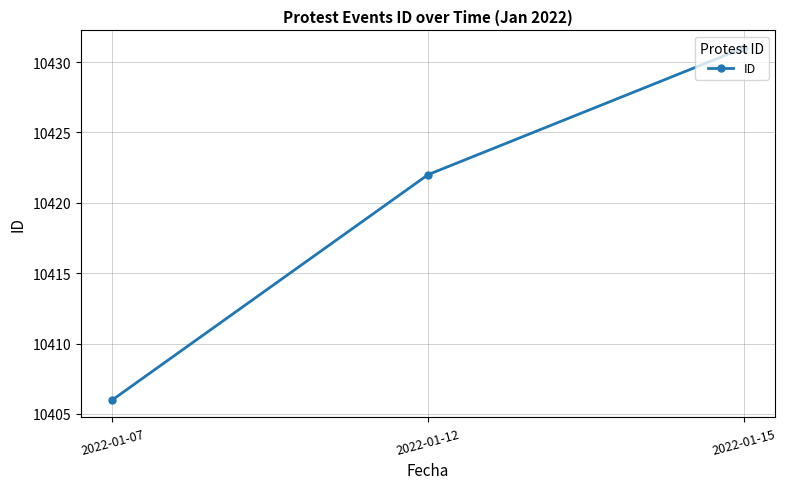

What is the average value?

10420